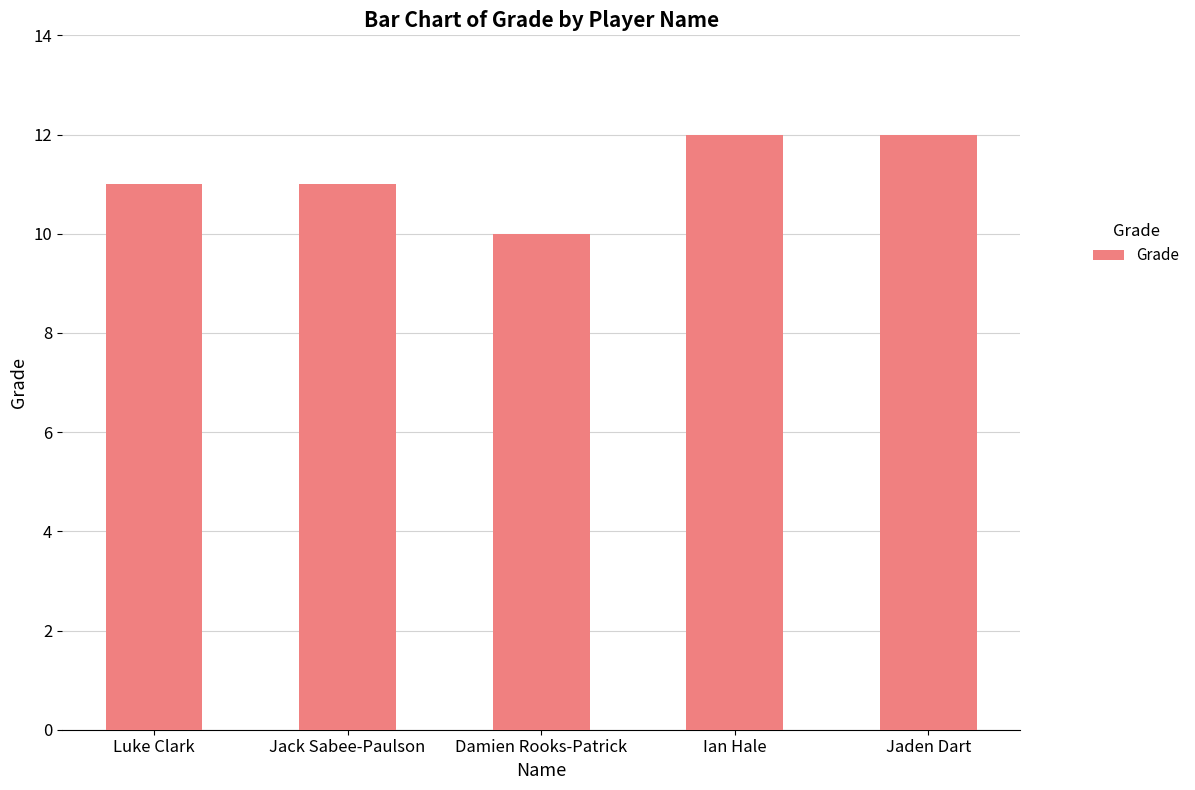

Reading left to right, transcribe all the data shown in this chart.

11	11	10	12	12